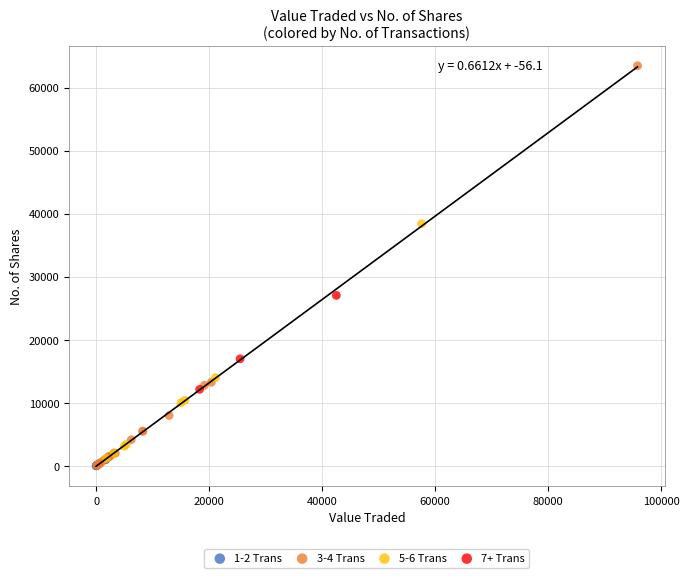

Which series contains the highest Y value?

3-4 Trans